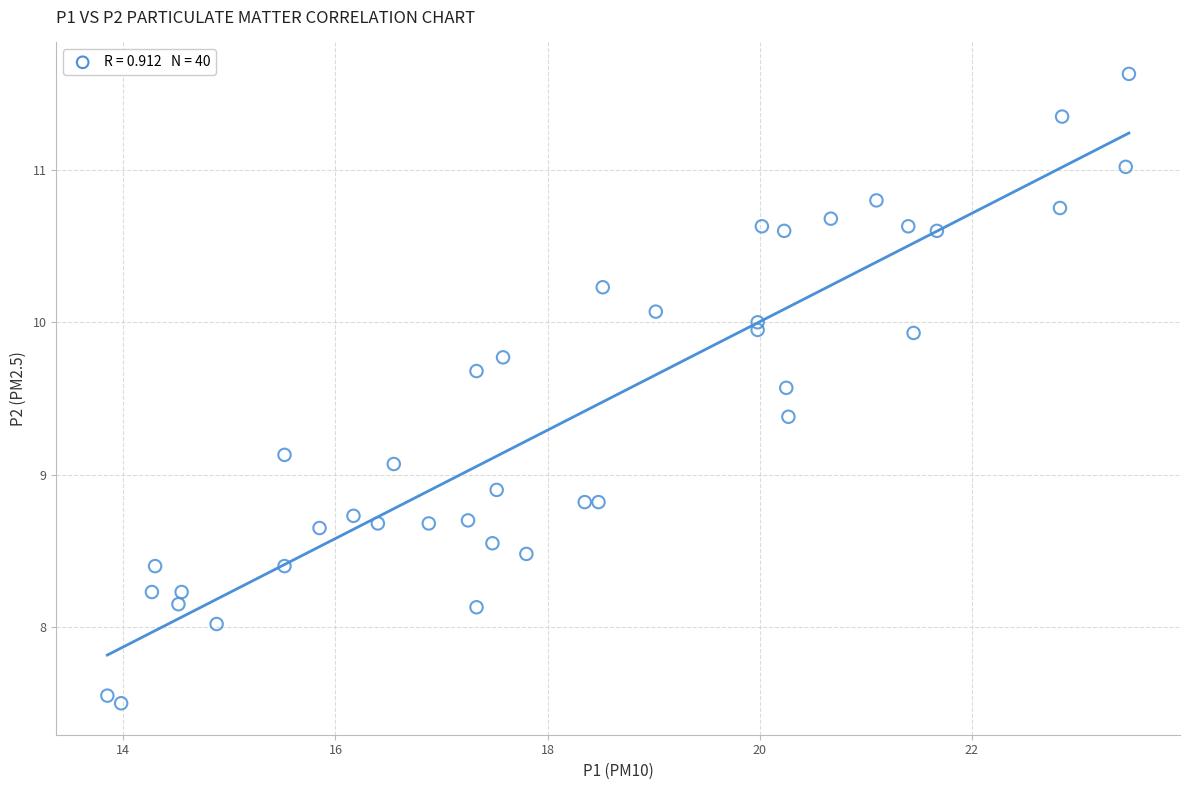

What is the range of X values (max minus min)?

9.6